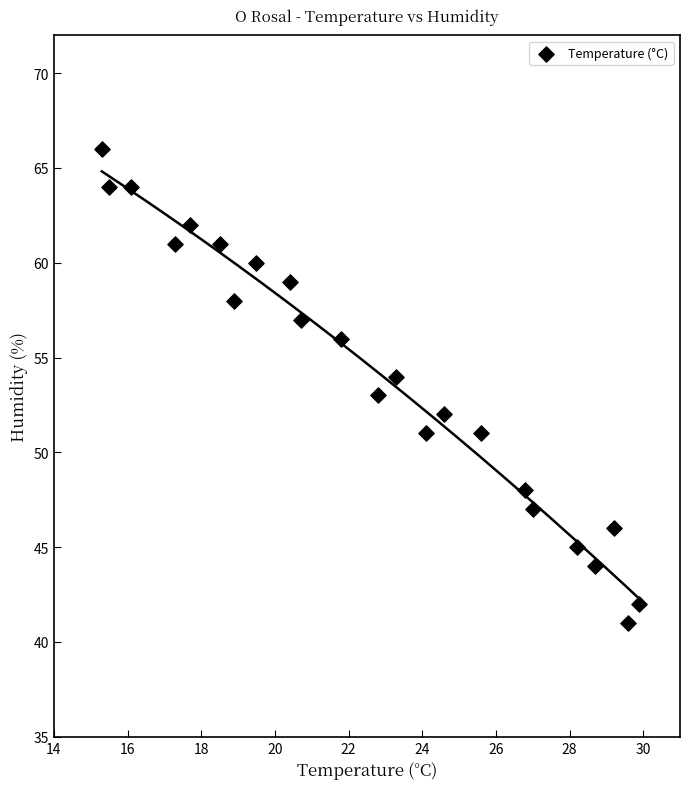

What is the range of Y values (max minus min)?

25